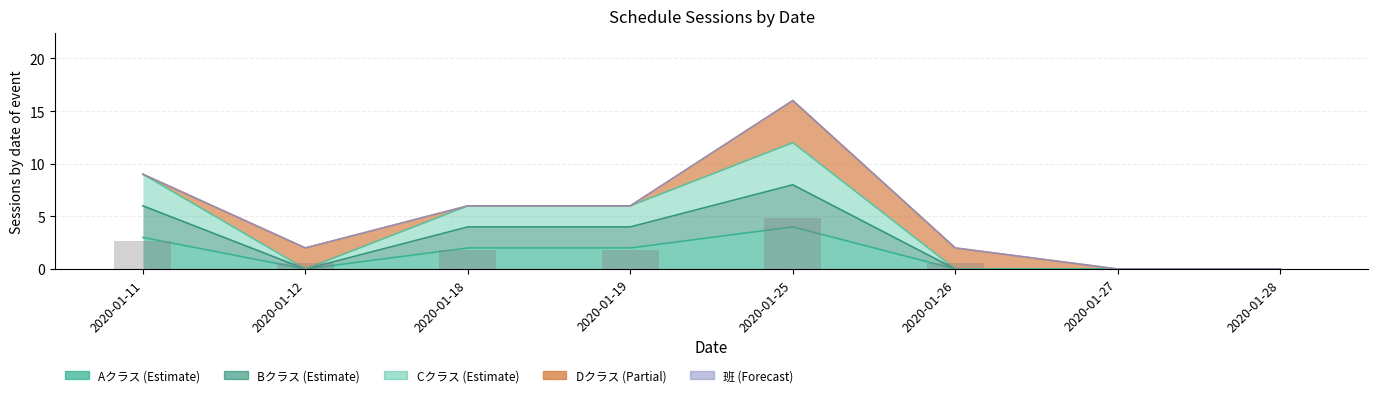

How many values in Aクラス are above zero?

4